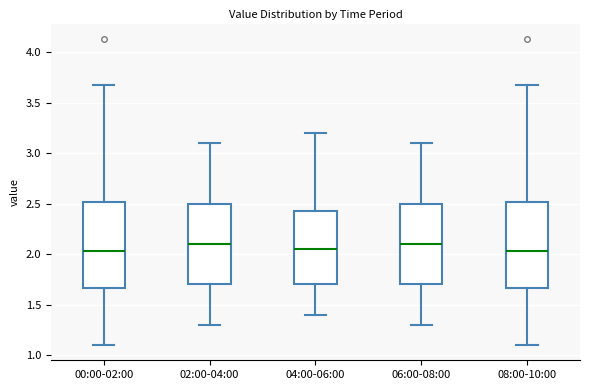

Reading left to right, read every box against the y-axis: the position of its median line, the range the box covers, and the ends of its whiskers. The values are not printed on the chart, so give them approximately, as read against the axis.

00:00-02:00: median 2.05, box 1.65 to 2.50, whiskers 1.10 to 3.65
02:00-04:00: median 2.10, box 1.70 to 2.50, whiskers 1.30 to 3.10
04:00-06:00: median 2.05, box 1.70 to 2.45, whiskers 1.40 to 3.20
06:00-08:00: median 2.10, box 1.70 to 2.50, whiskers 1.30 to 3.10
08:00-10:00: median 2.05, box 1.65 to 2.50, whiskers 1.10 to 3.65